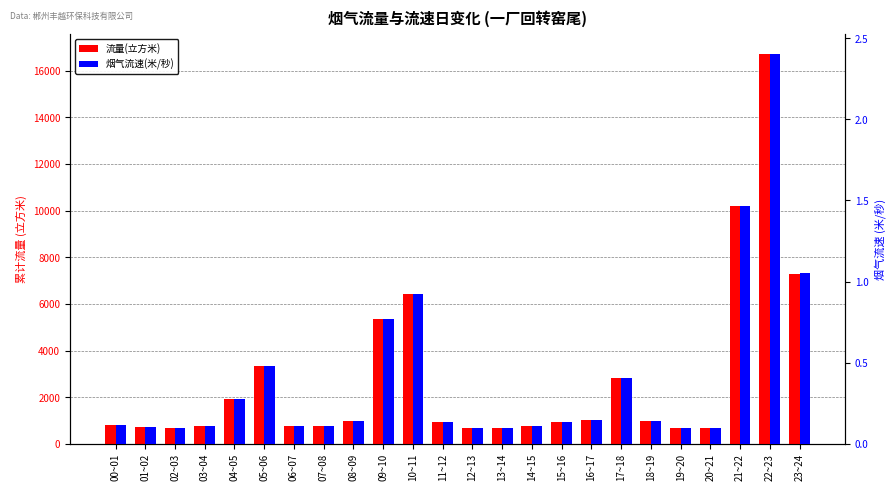

Is it true that 烟气流速(米/秒) equals 0.3 at 04~05?

True